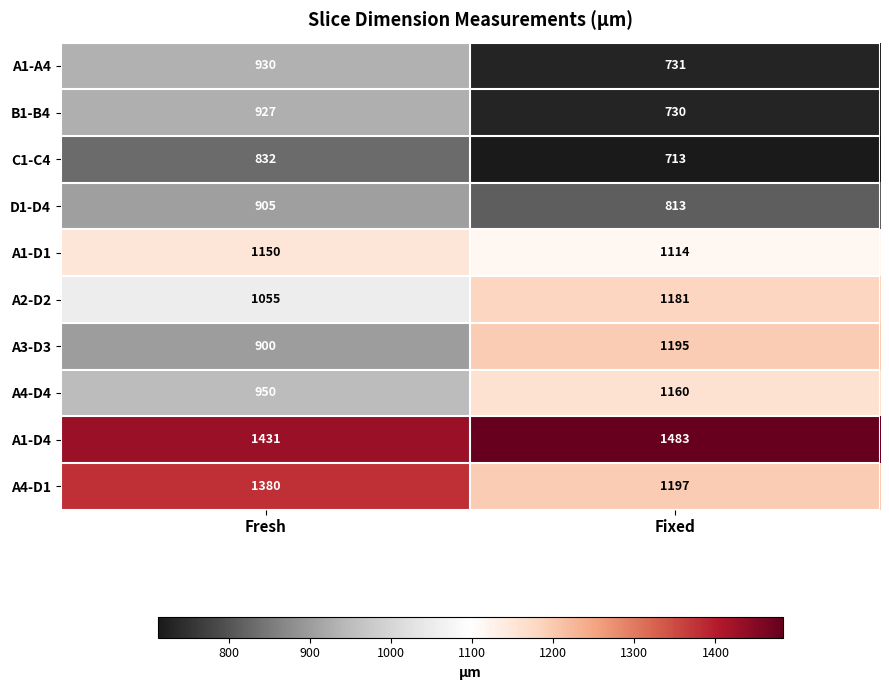

Which label corresponds to the smallest value in the chart?

Fixed